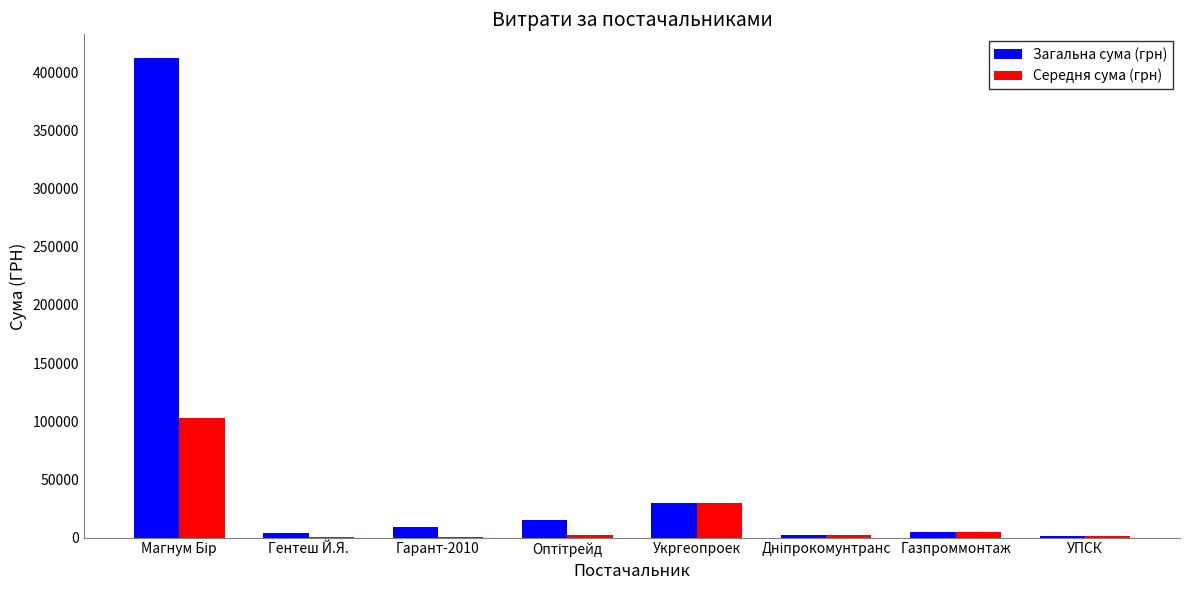

What are all the series names shown in the legend?

Загальна сума (грн), Середня сума (грн)